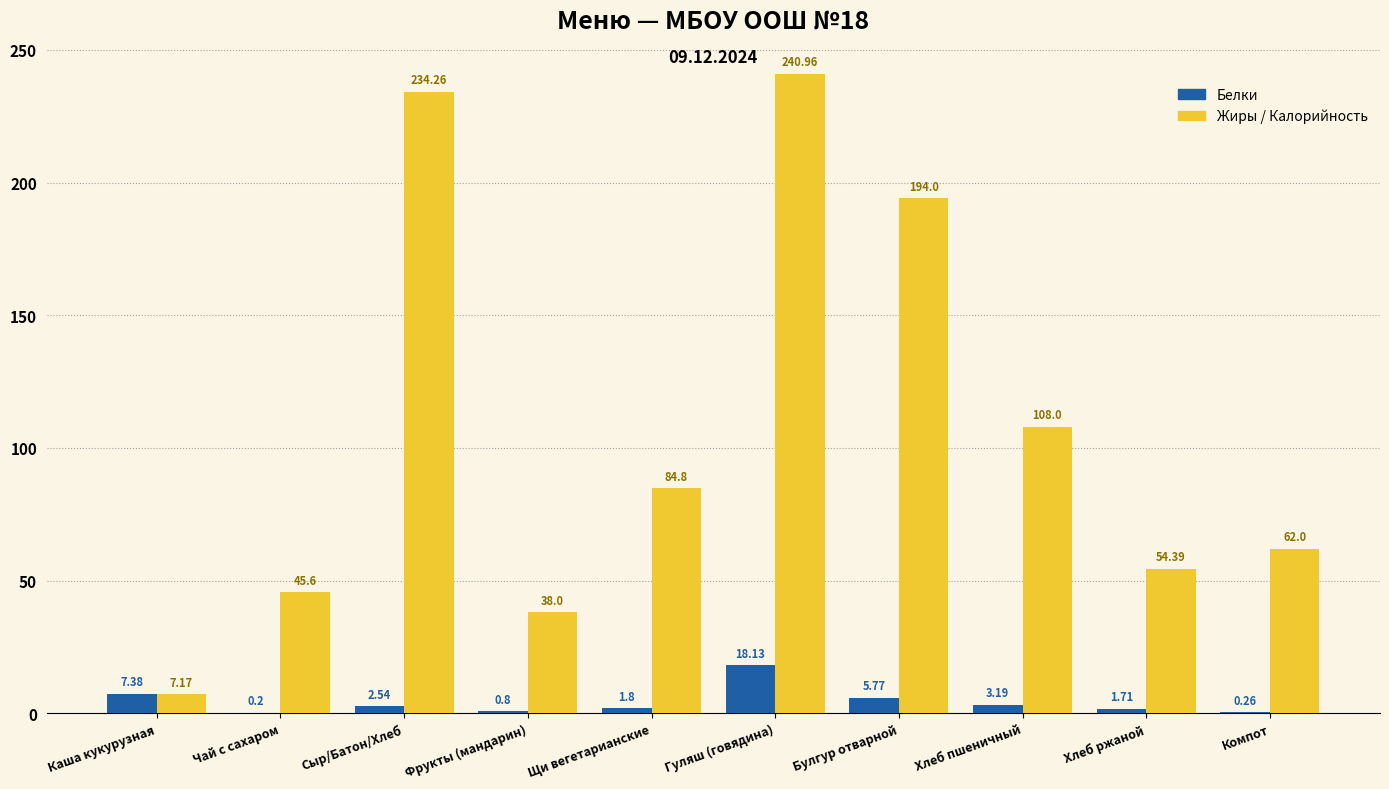

What is the total value across all series at Хлеб пшеничный?

111.2